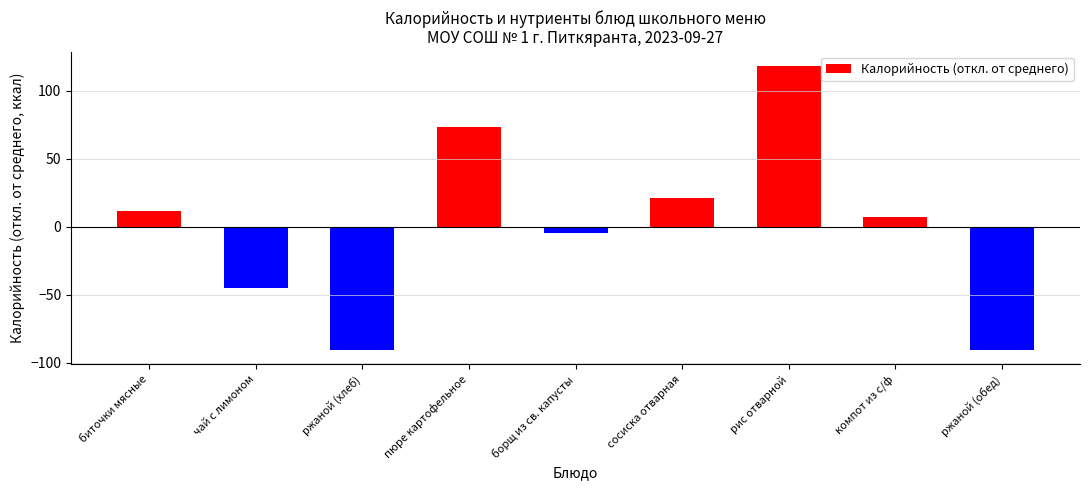

What is the difference between the values at биточки мясные and пюре картофельное?

62.0